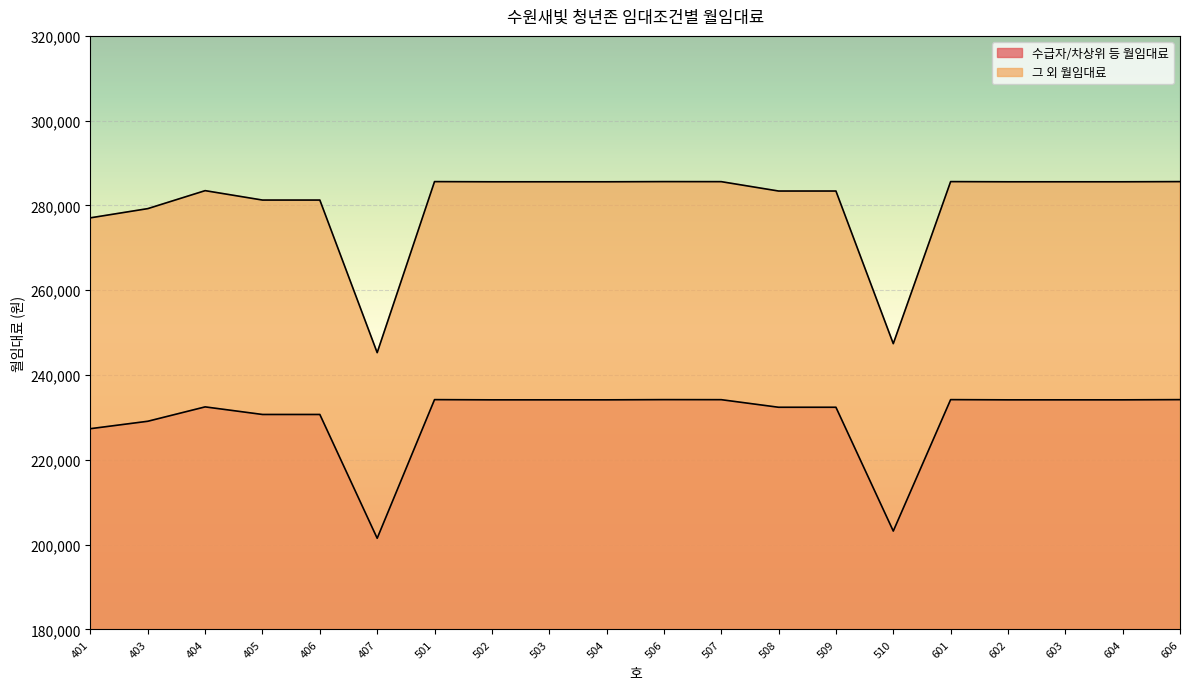

At which label is 그 외 월임대료 closest to 265460?

401